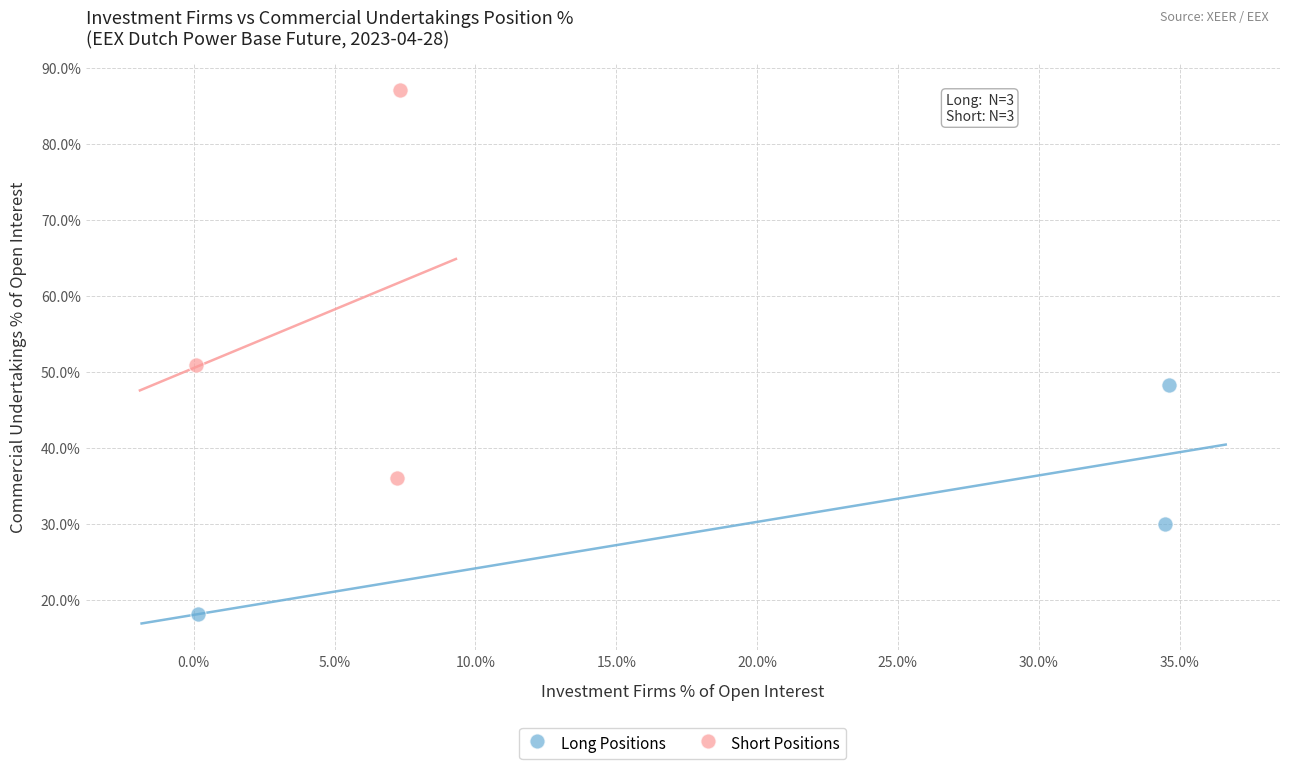

Which series has the widest spread of Y values?

Short Positions